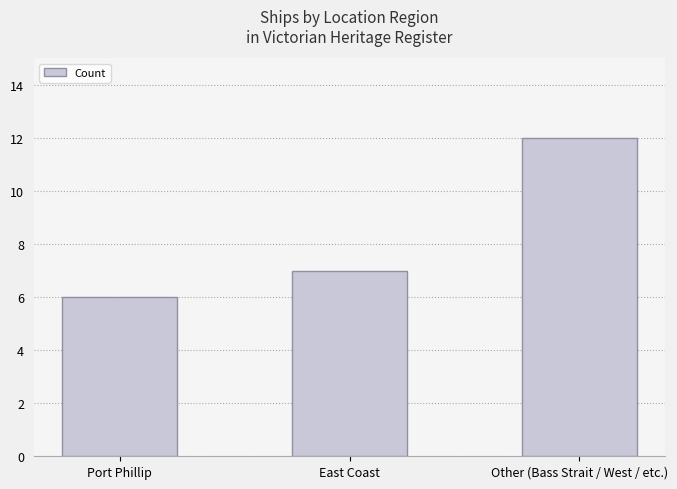

What is the label of the 1st bar from the left?

Port Phillip